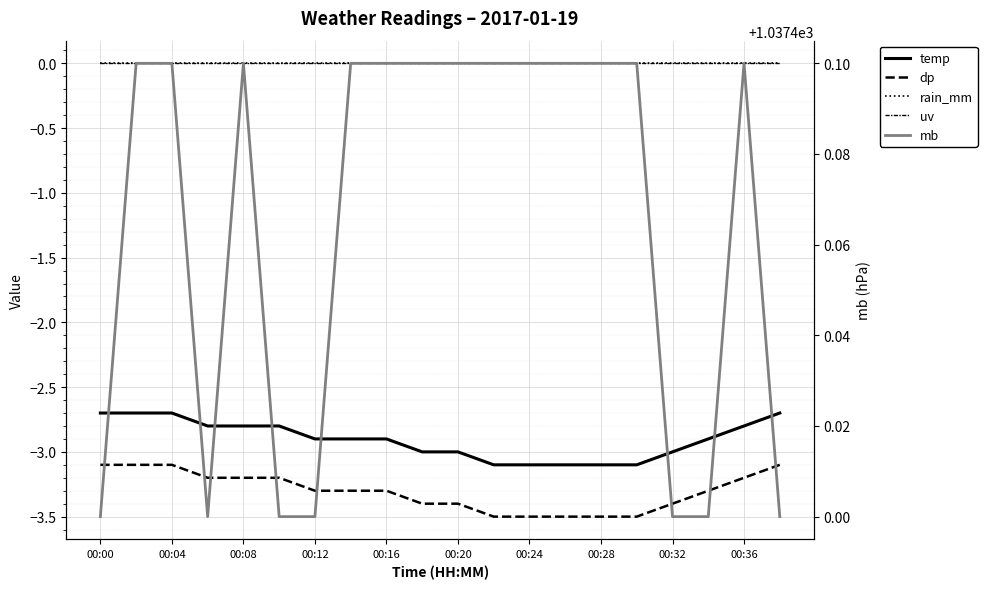

What is the spread (max minus min) of values at 00:04?

1040.6